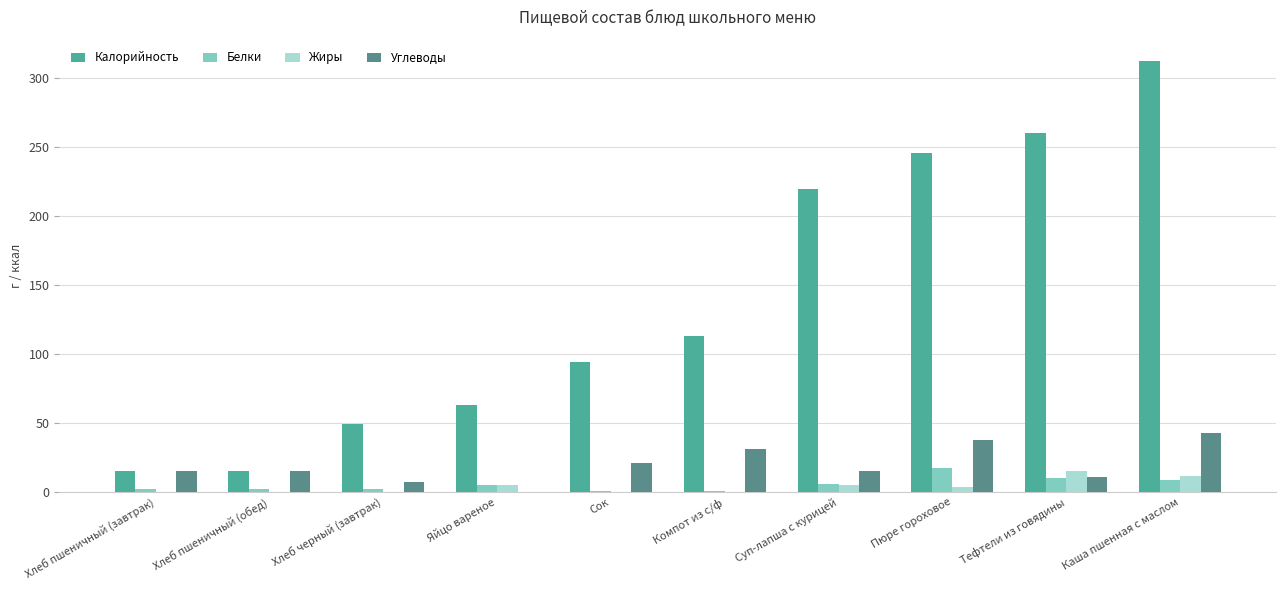

Is the value of Жиры at Хлеб черный (завтрак) greater than the value of Углеводы at Хлеб пшеничный (обед)?

No